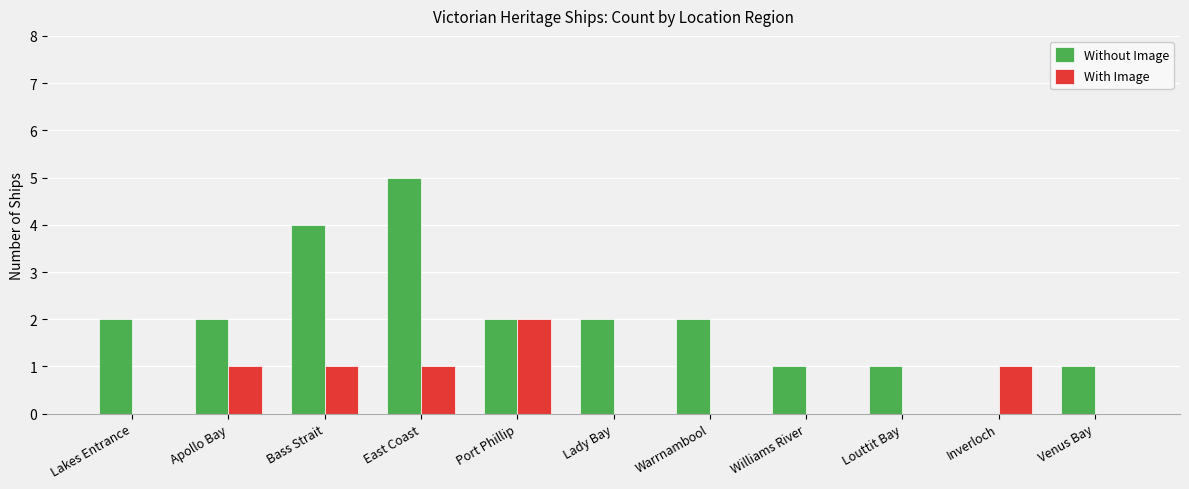

How many groups of bars are there?

11